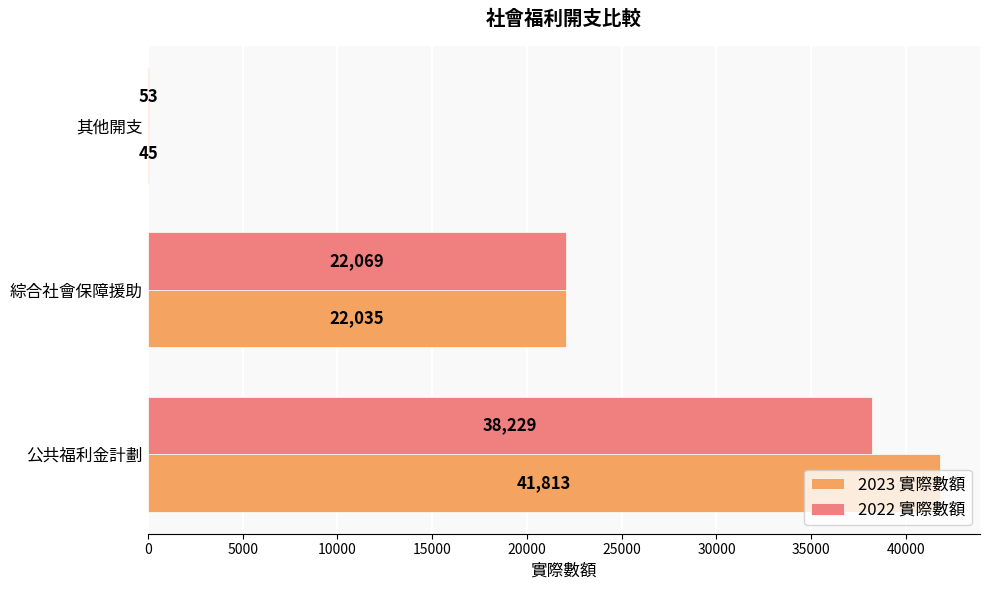

Between 綜合社會保障援助 and 其他開支, which series saw the biggest shift?

2022 實際數額